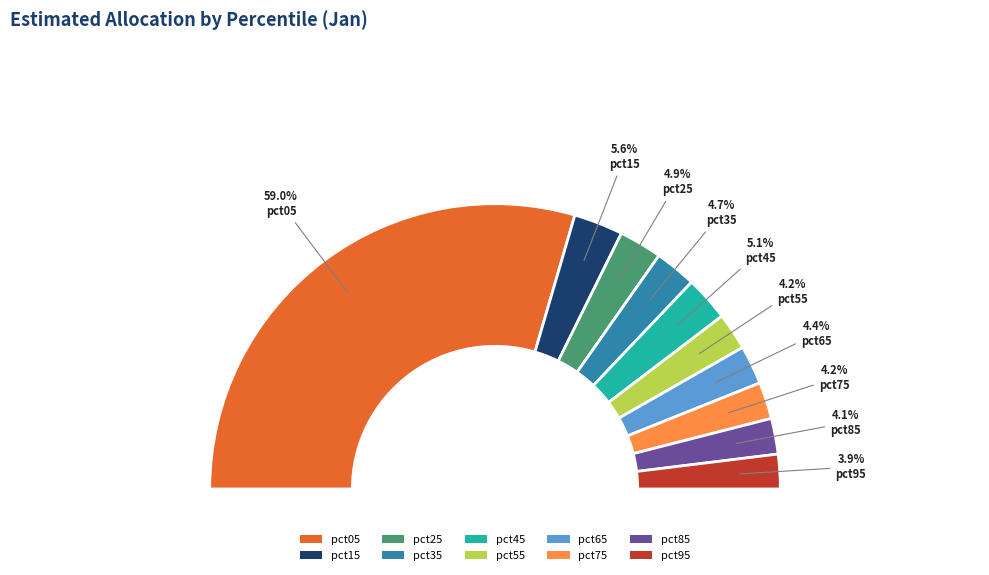

What percentage is the pct75 slice, to the nearest percent?

4%